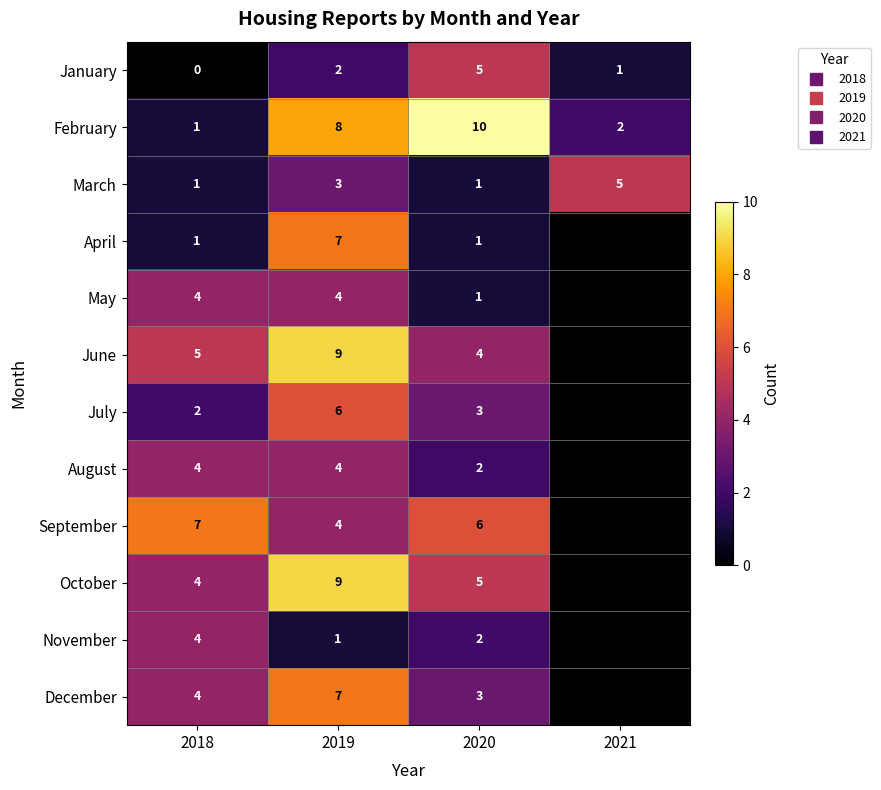

Is it true that December equals 2.5 at 2019?

False